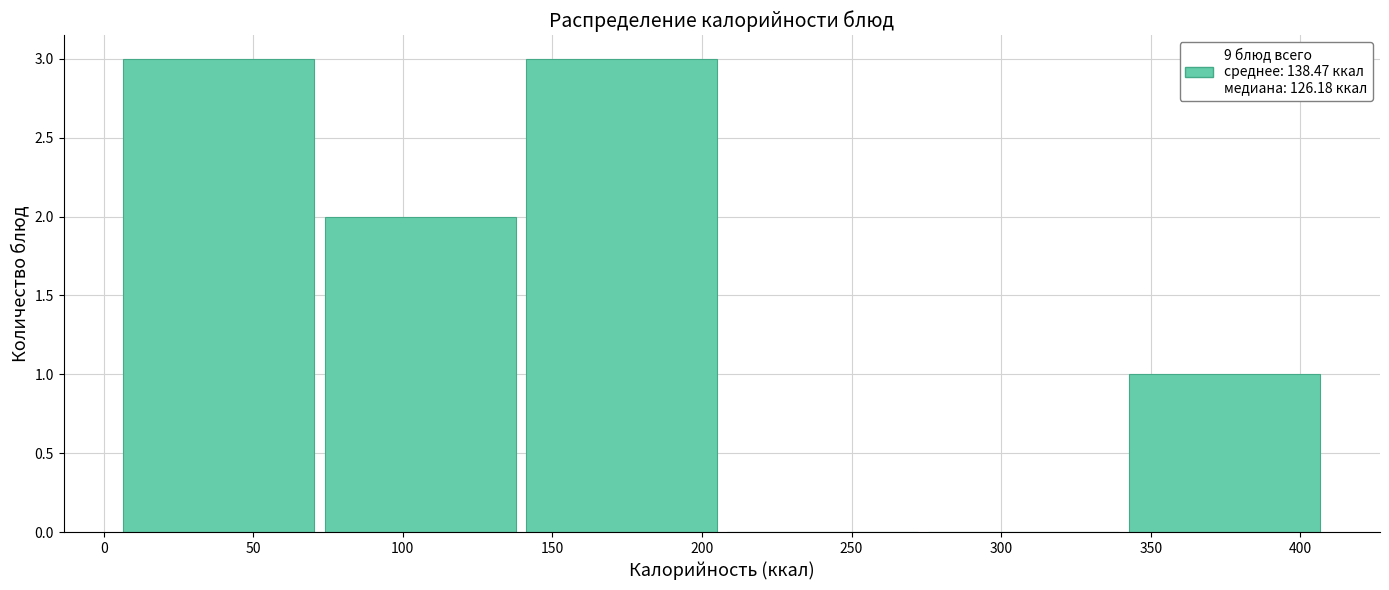

Reading left to right, list every bar in this chart as the range it spans on the x-axis followed by its height. Neither the bar edges nor the heights are printed on the chart, so give them approximately, as read against the axes.

5 to 75: 3
75 to 140: 2
140 to 210: 3
210 to 275: 0
275 to 345: 0
345 to 410: 1